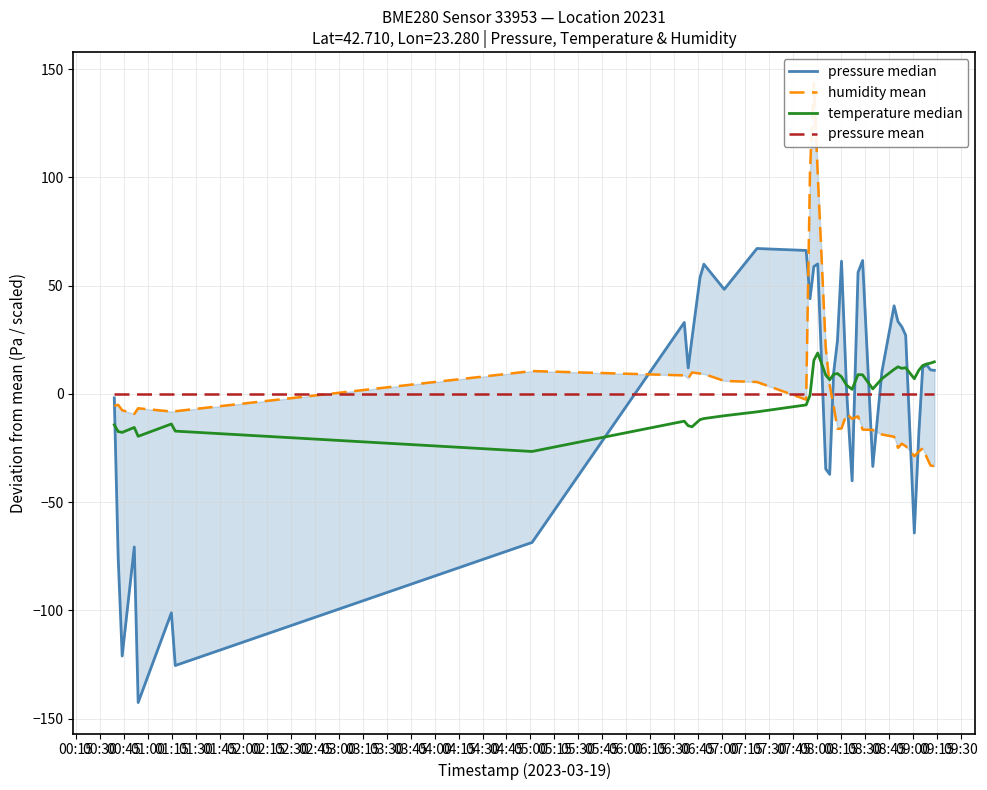

Where is the first local minimum for pressure median?

00:45